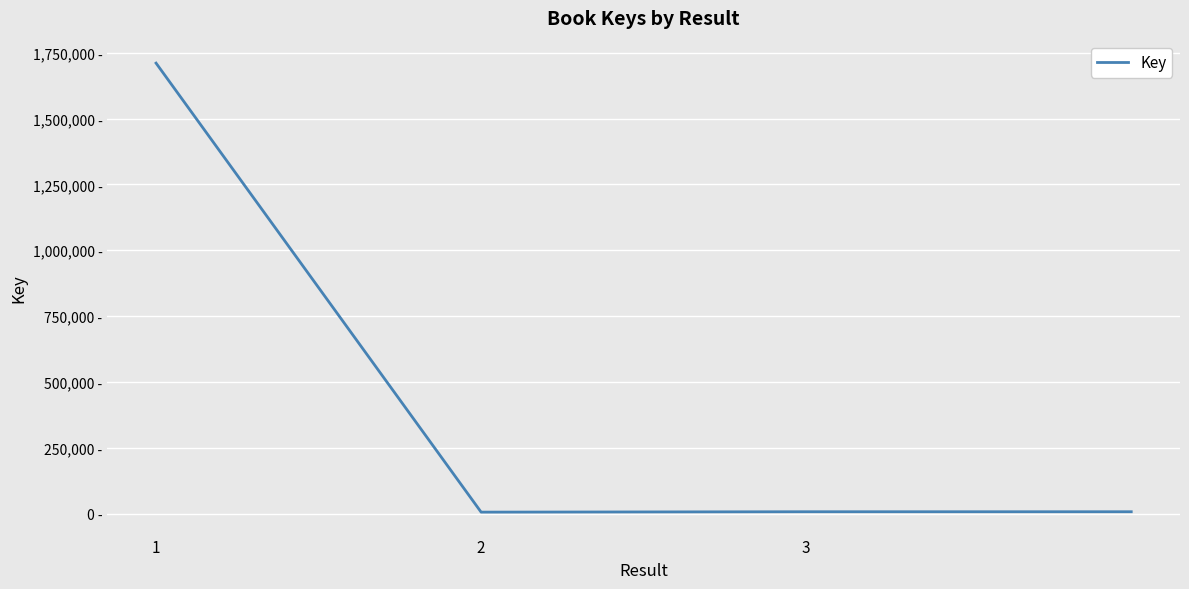

Is this an area chart (filled region under the line)?

No